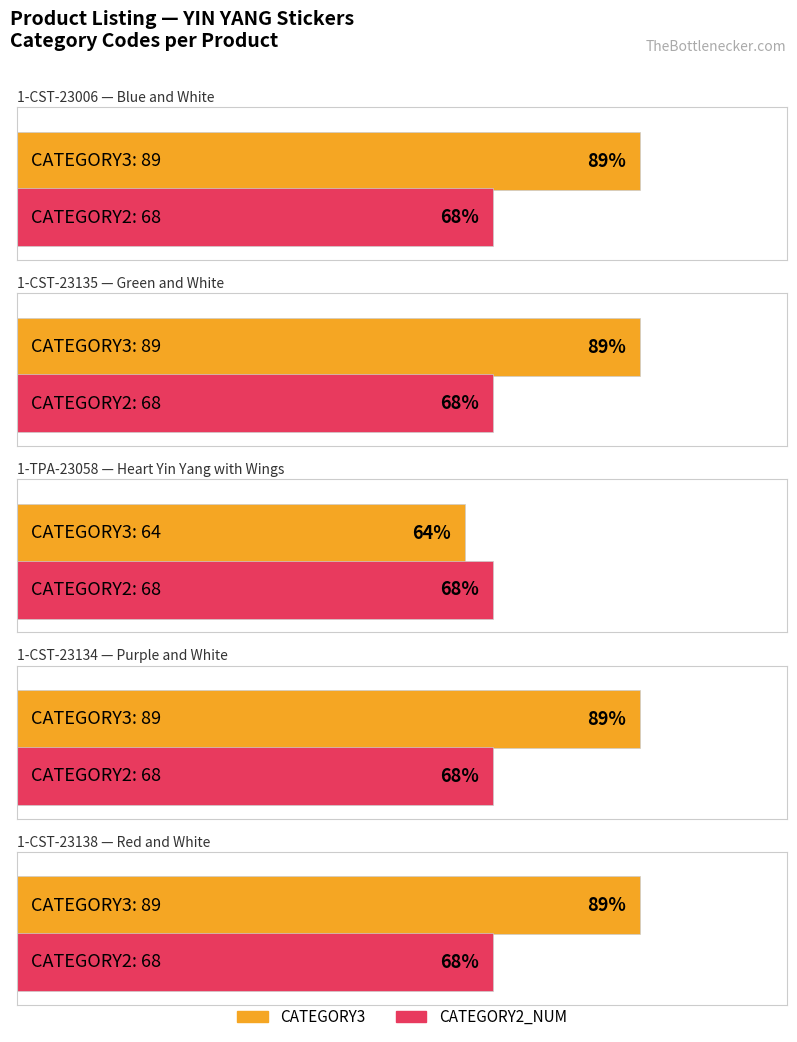

What is the total value across all series at 1-TPA-23058?

132